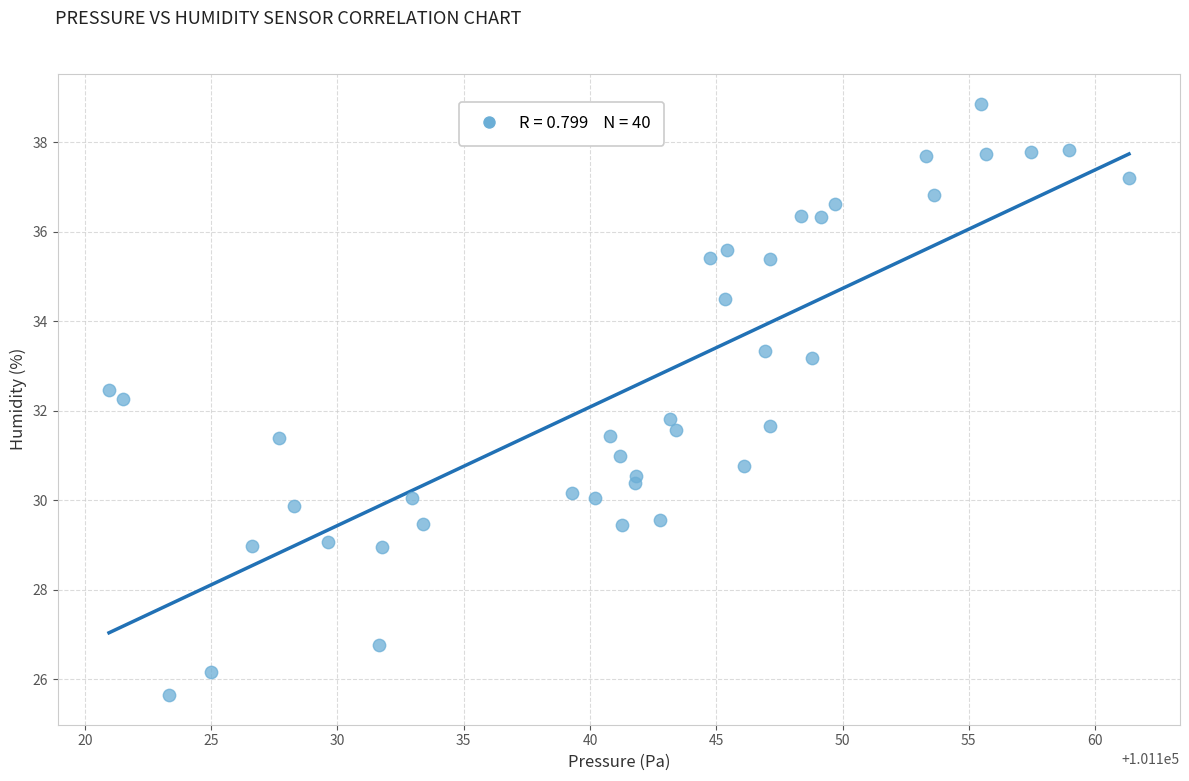

What is the range of X values (max minus min)?

40.4